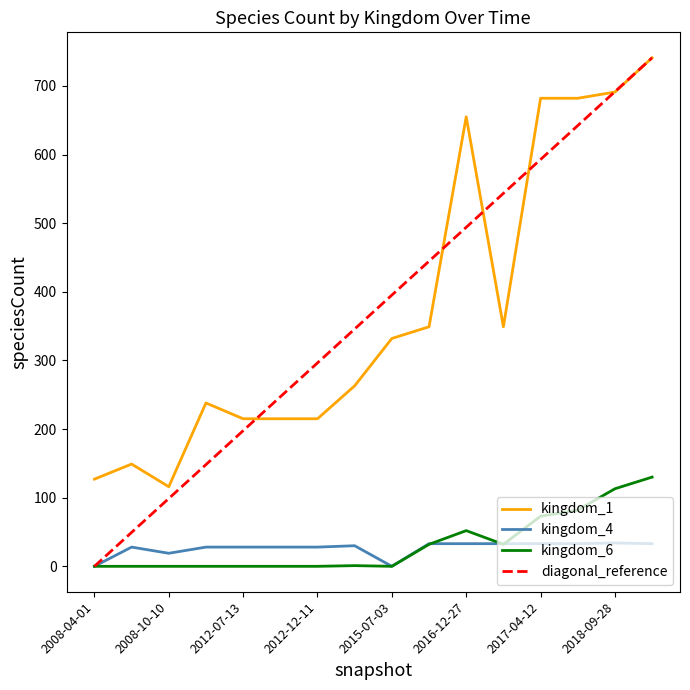

Which series has the widest spread of values?

diagonal_reference